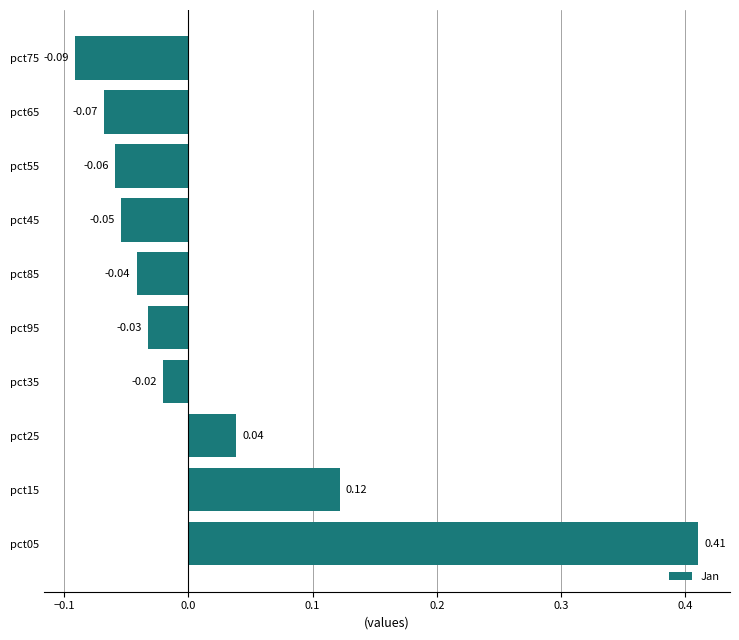

Does the chart contain any negative values?

Yes